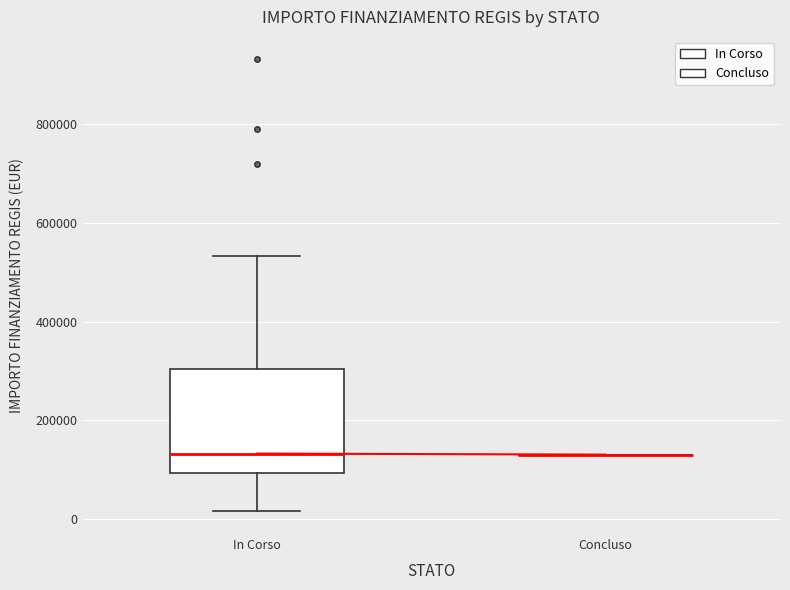

Reading left to right, read every box against the y-axis: the position of its median line, the range the box covers, and the ends of its whiskers. The values are not printed on the chart, so give them approximately, as read against the axis.

In Corso: median 140000, box 100000 to 300000, whiskers 20000 to 540000
Concluso: box collapsed to a line at 140000, whiskers 140000 to 140000